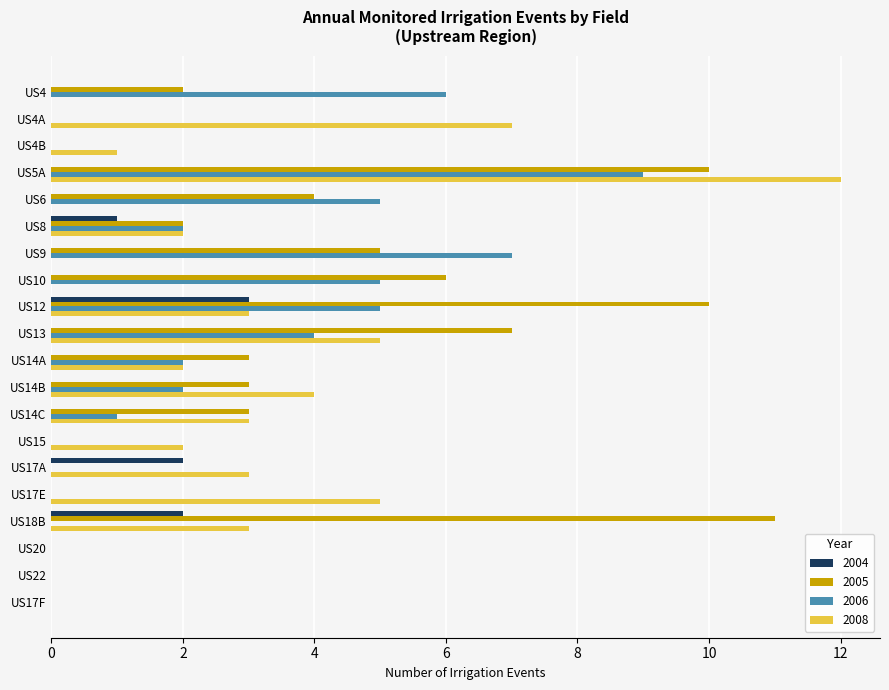

At which category is the sum across all series the highest?

US5A